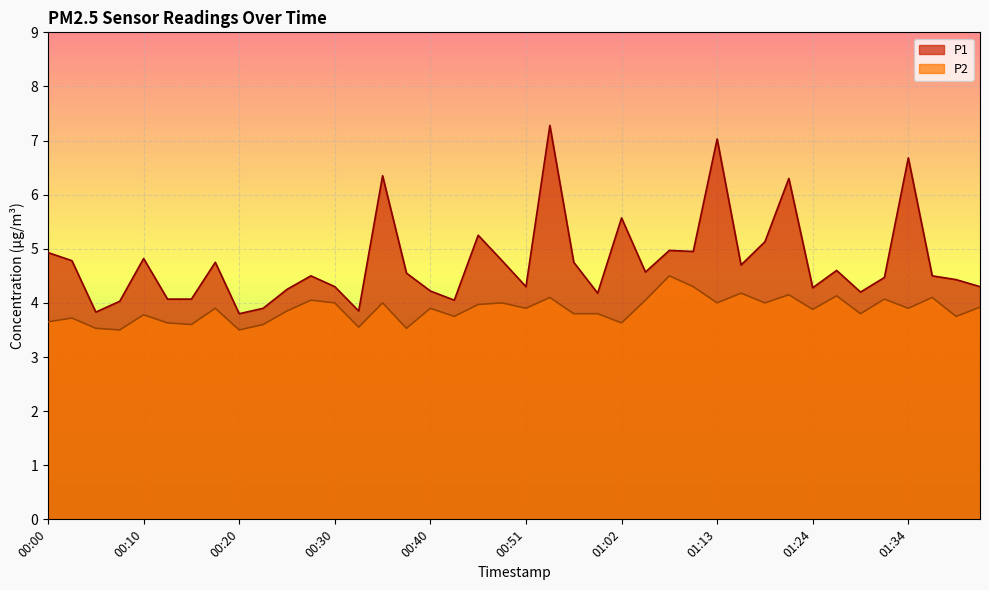

Where is P1 nearest to the value 5?

01:07